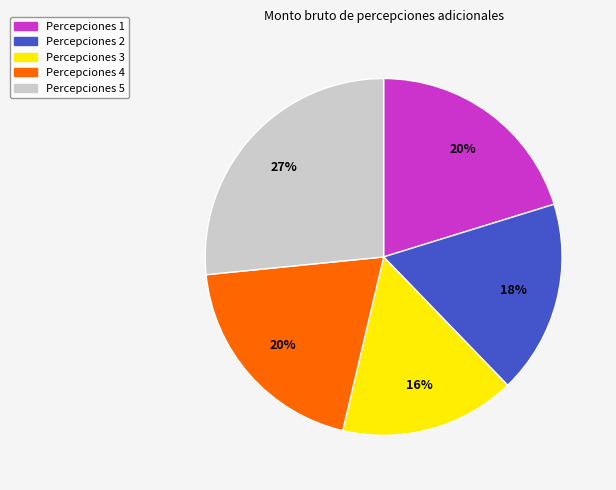

To the nearest percent, what is the average slice percentage?

20%